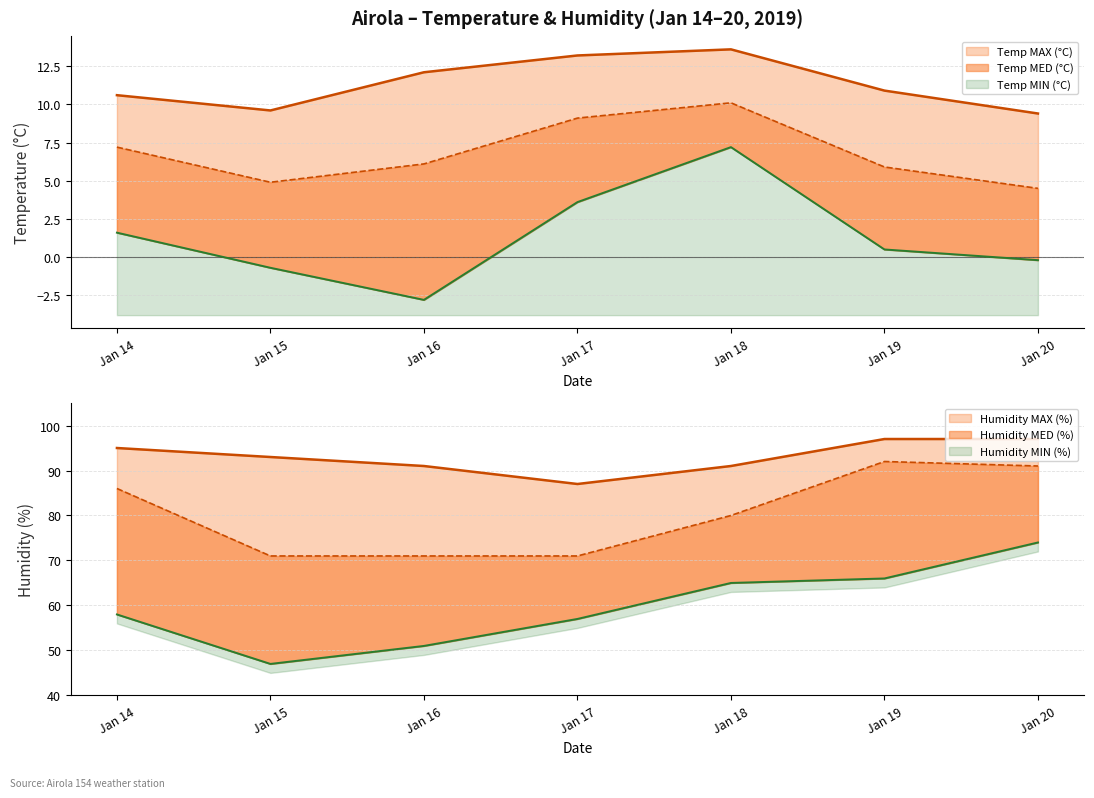

What are all the series names shown in the legend?

Temp MAX (°C), Temp MED (°C), Temp MIN (°C), Humidity MAX (%), Humidity MED (%), Humidity MIN (%)